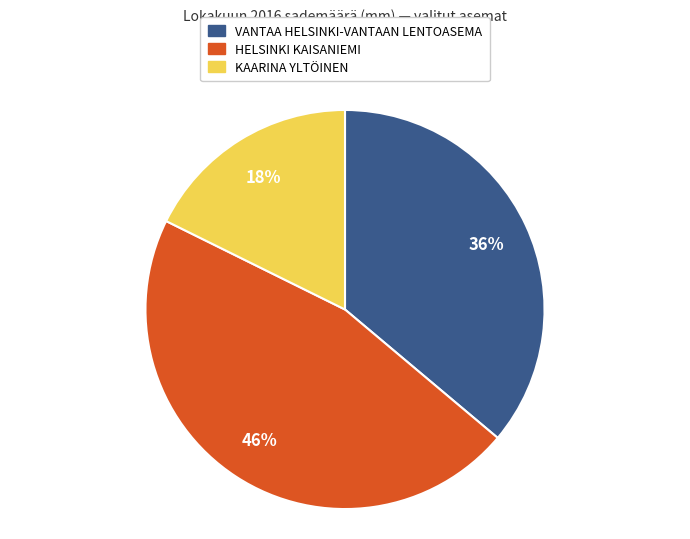

Between HELSINKI KAISANIEMI and VANTAA HELSINKI-VANTAAN LENTOASEMA, which is larger?

HELSINKI KAISANIEMI